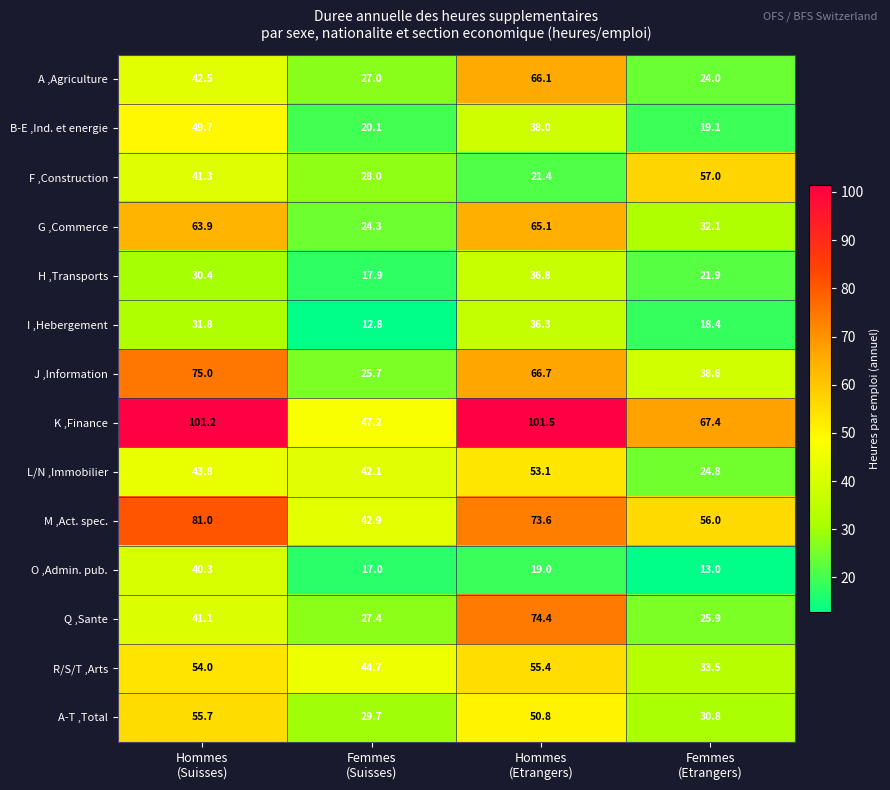

What is the minimum value shown in the chart?

12.8